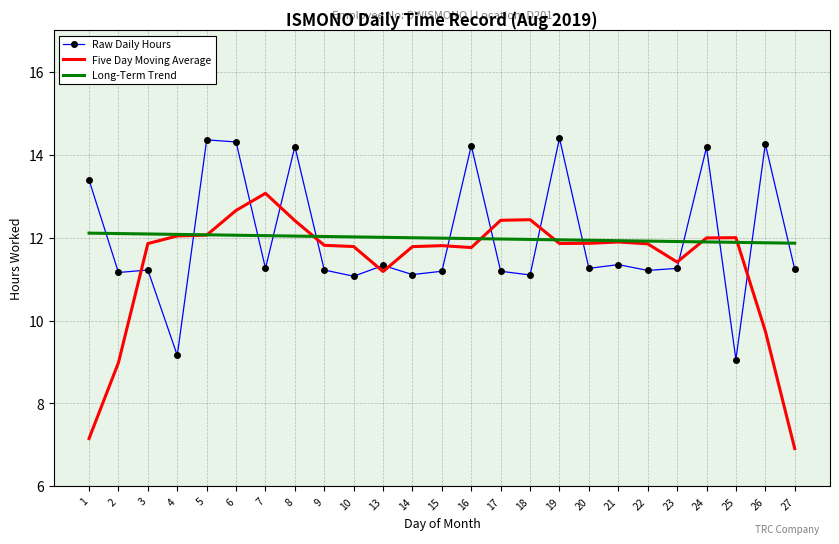

What is the smallest value displayed?

6.9